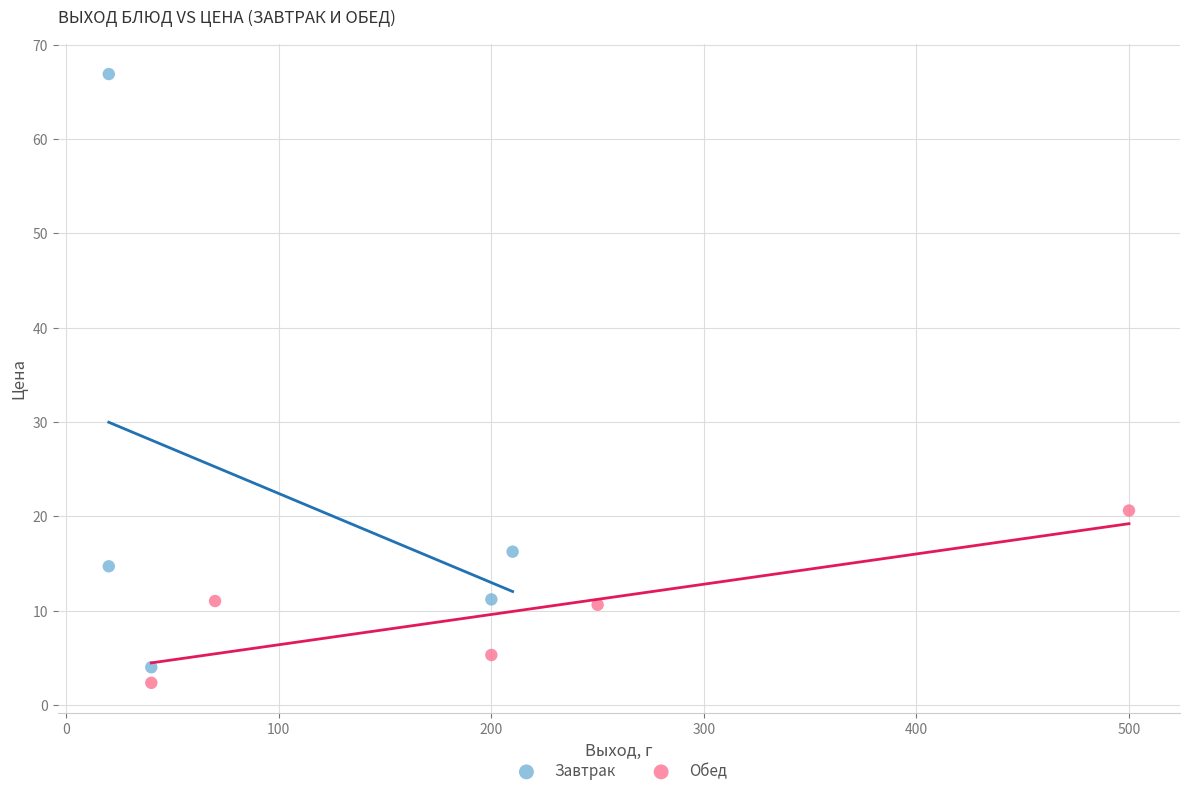

Which series contains the highest Y value?

Завтрак